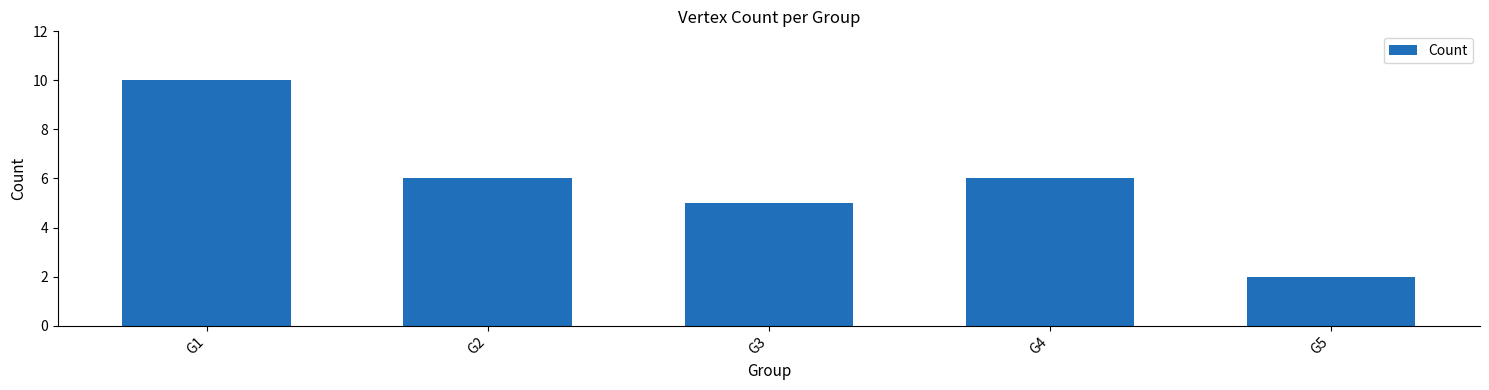

What is the average value?

6